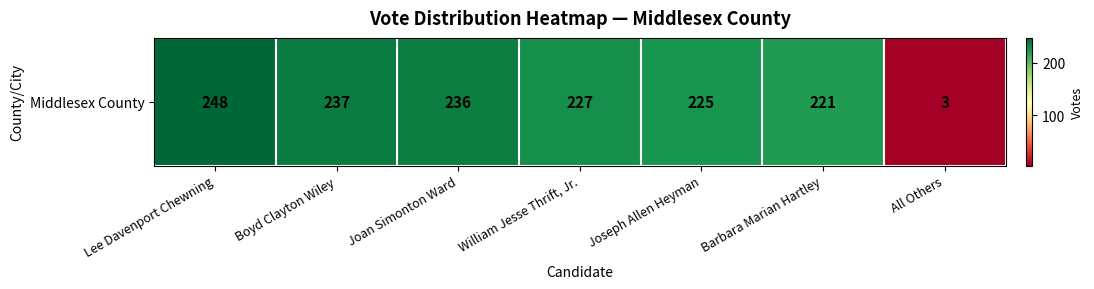

True or false: the data shows 5 at All Others.

False